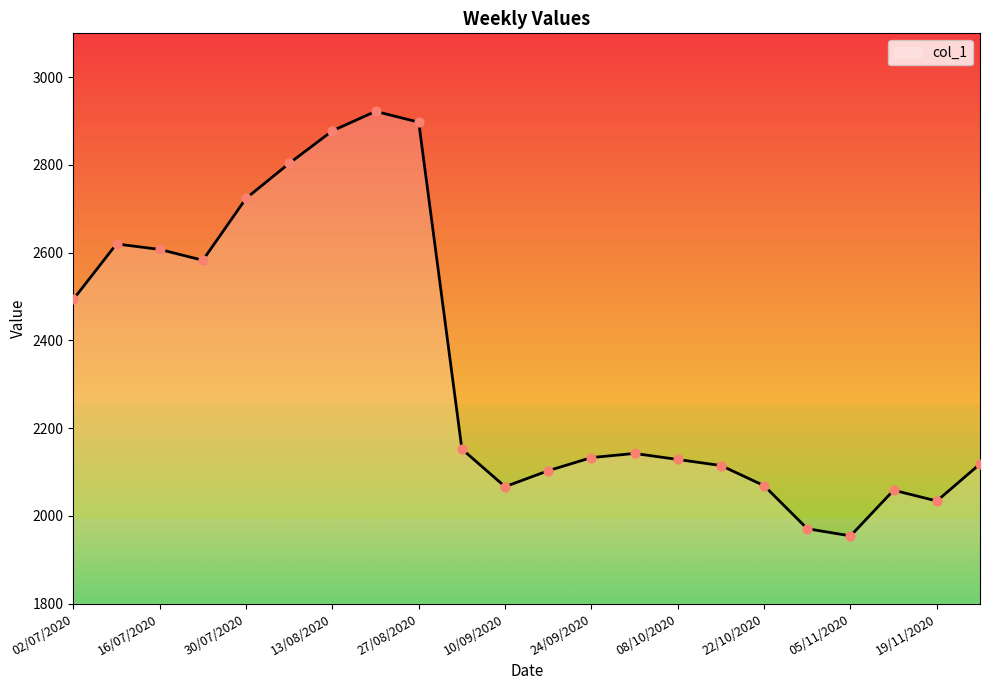

What is the minimum value shown in the chart?

1954.3